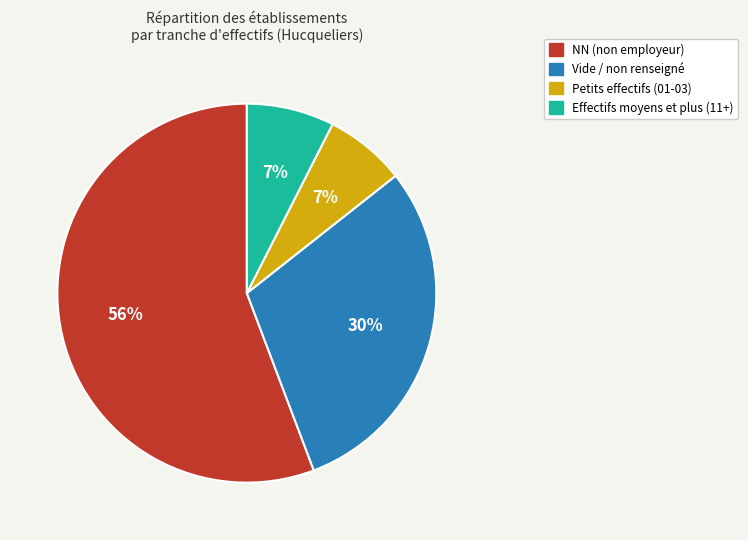

To the nearest percent, what is the average slice percentage?

25%